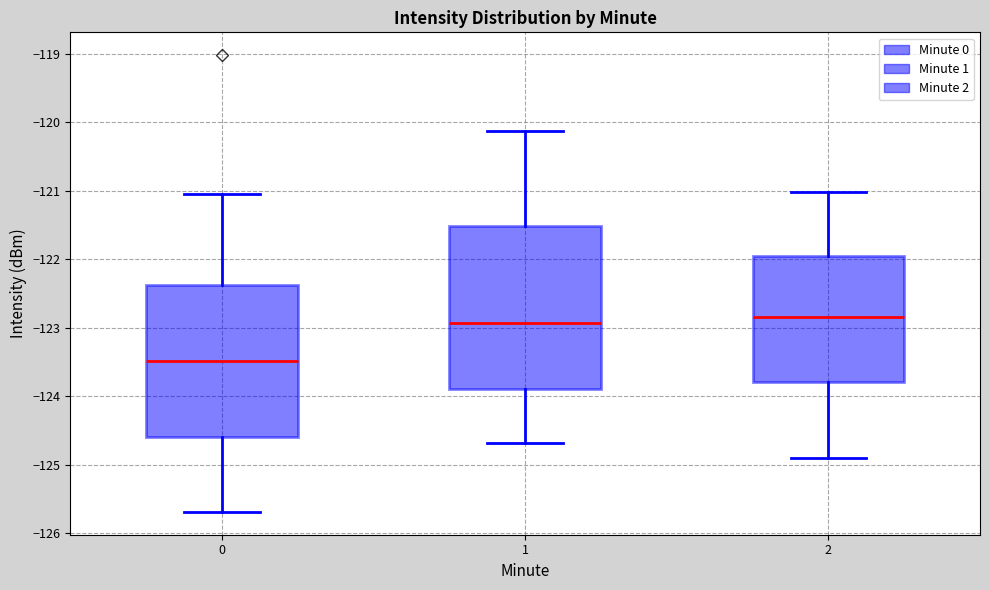

Which box's median line is the lowest?

0